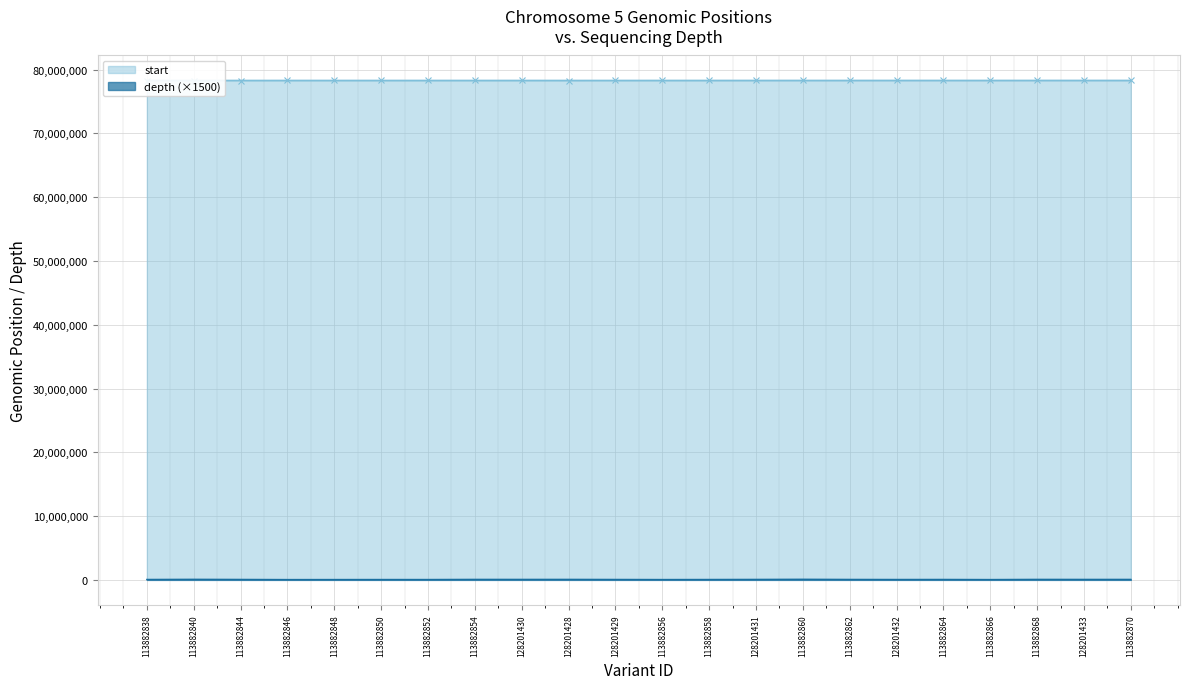

What are all the series names shown in the legend?

start, depth